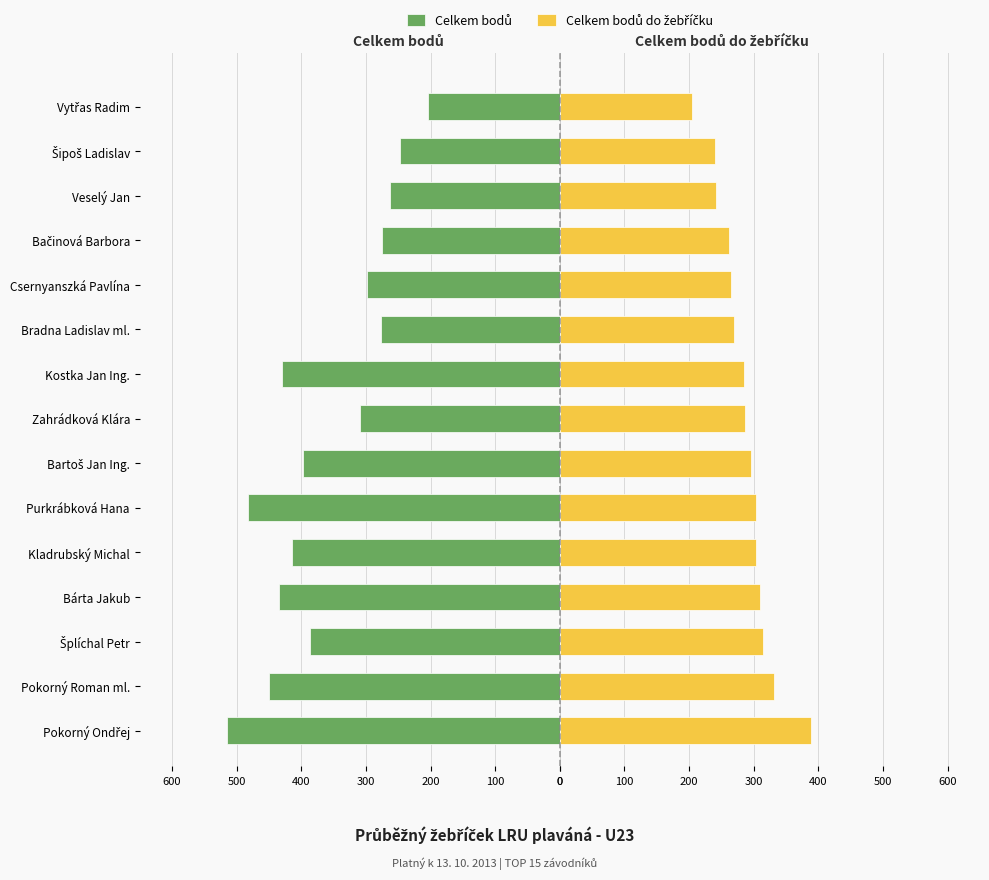

Is it true that Celkem bodů do žebříčku equals 314 at Šplíchal Petr?

True